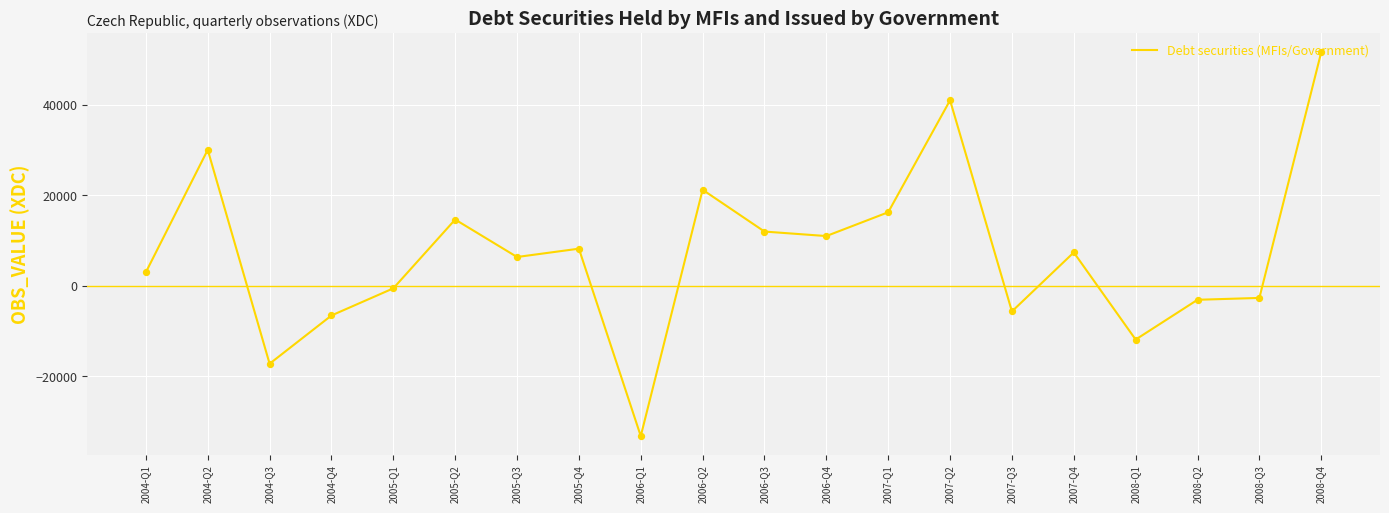

Between 2005-Q4 and 2008-Q3, which is larger?

2005-Q4